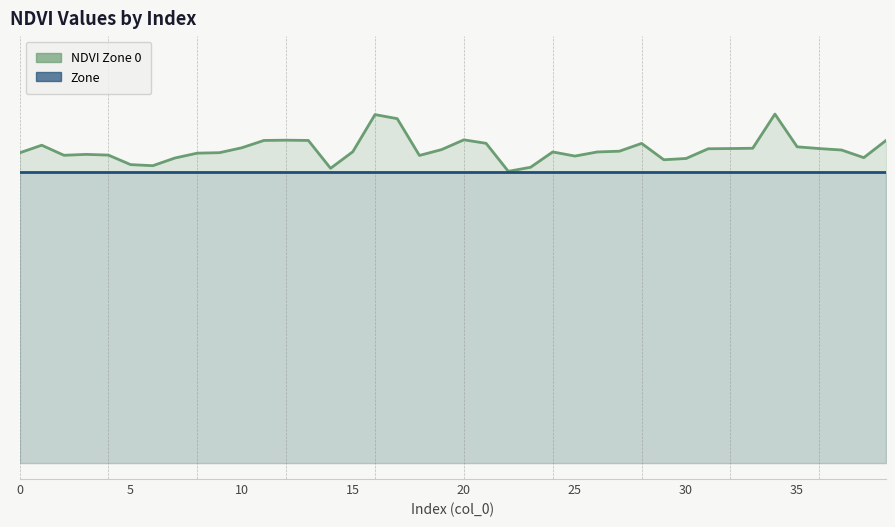

How many lines are shown in the chart?

2